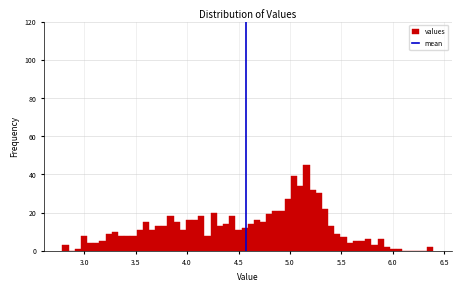

Read against the x-axis, roughly where is the centre of the tallest bar?

5.15